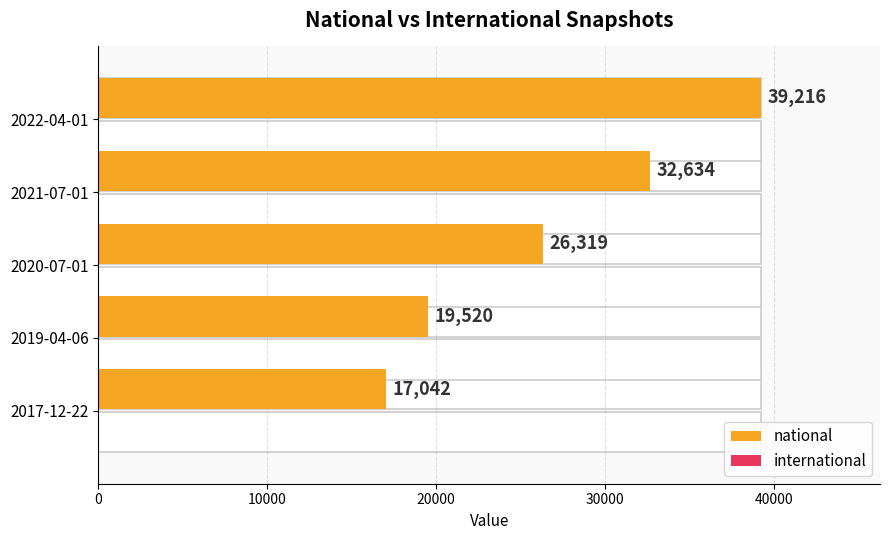

What is the value of the international bar at the 5th from the left?

0.6